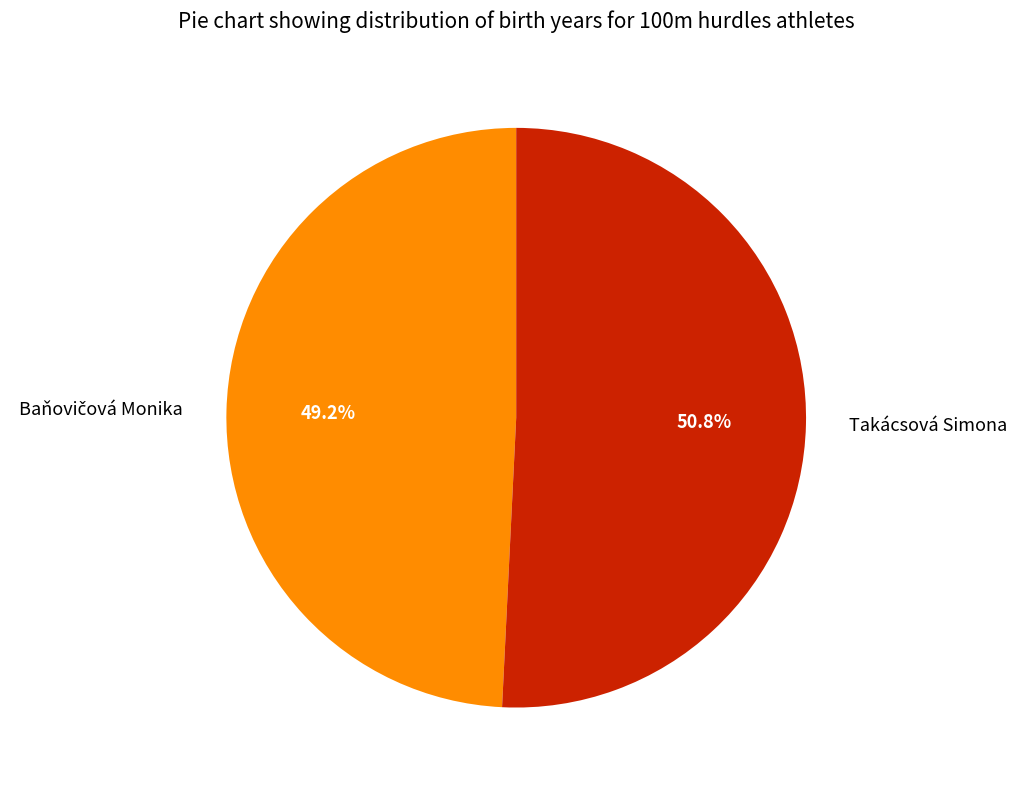

Which slice is the largest?

Takácsová Simona